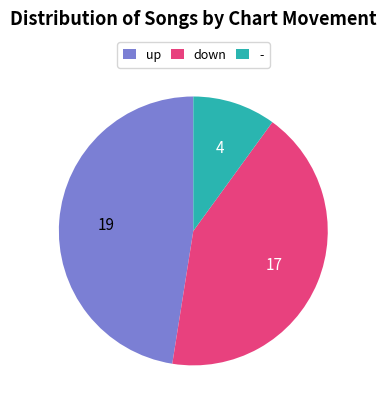

Between - and up, which is larger?

up